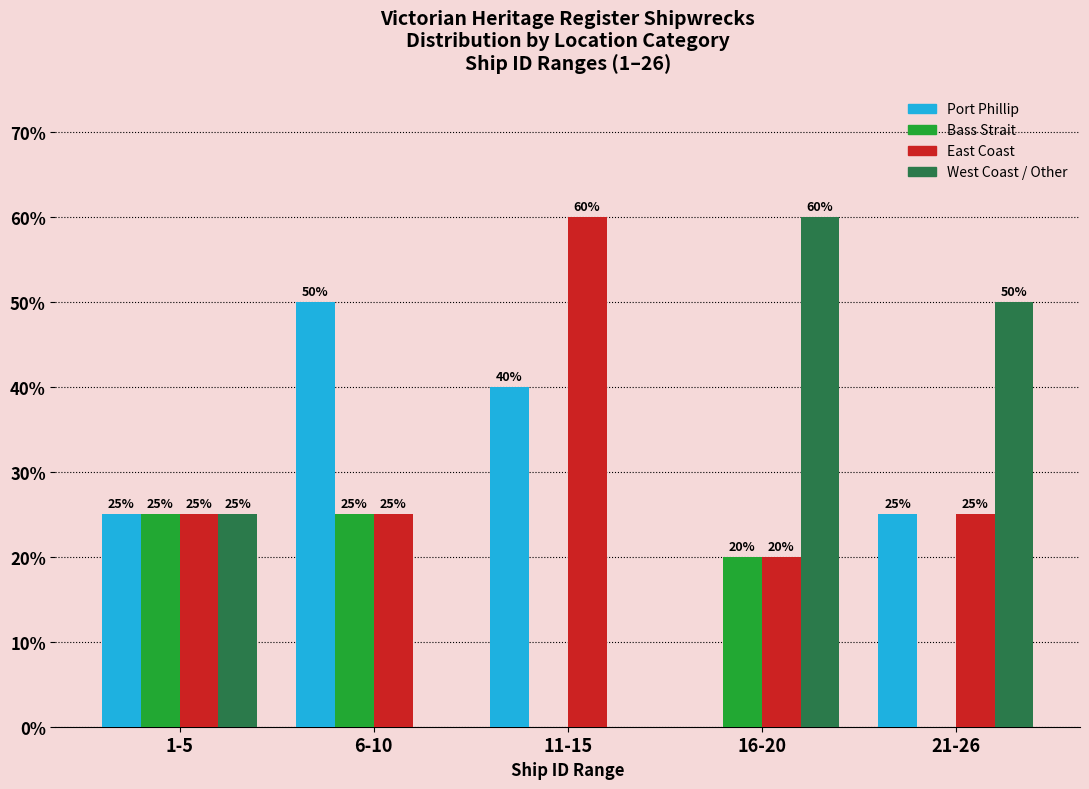

Reading right to left, extract all data points from this chart.

Port Phillip: 21-26=25	16-20=0	11-15=40	6-10=50	1-5=25
Bass Strait: 21-26=0	16-20=20	11-15=0	6-10=25	1-5=25
East Coast: 21-26=25	16-20=20	11-15=60	6-10=25	1-5=25
West Coast / Other: 21-26=50	16-20=60	11-15=0	6-10=0	1-5=25